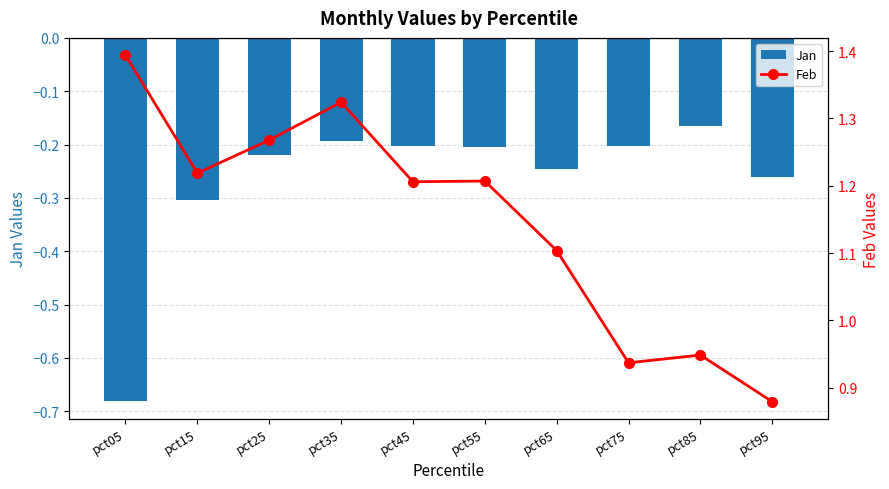

What is the maximum value for Jan?

-0.2